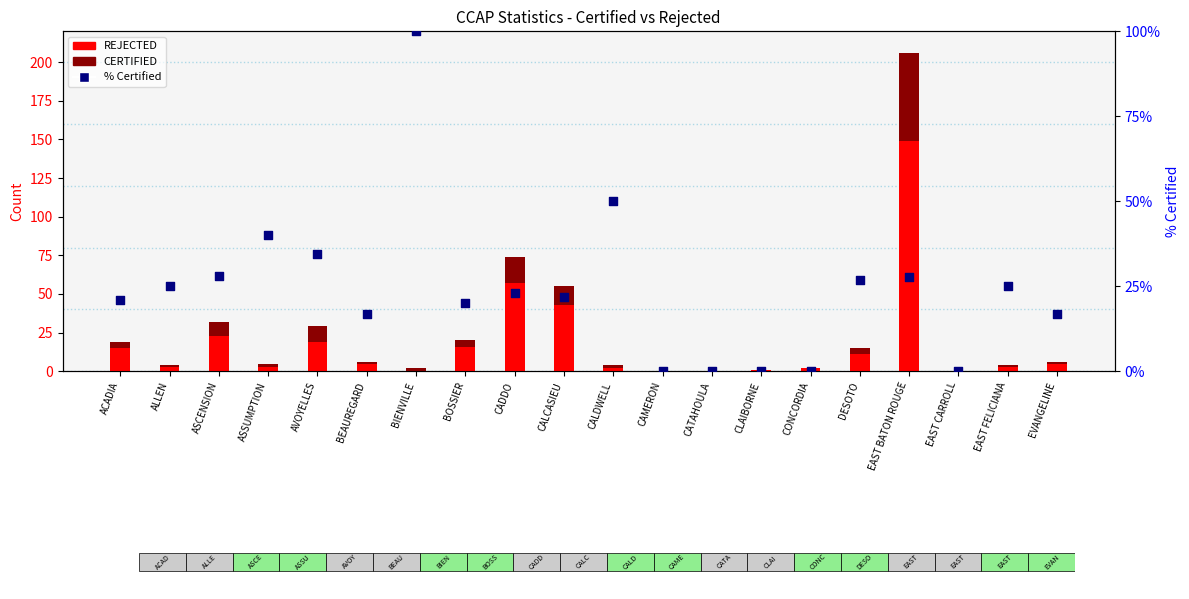

Which series has the widest spread of Y values?

REJECTED